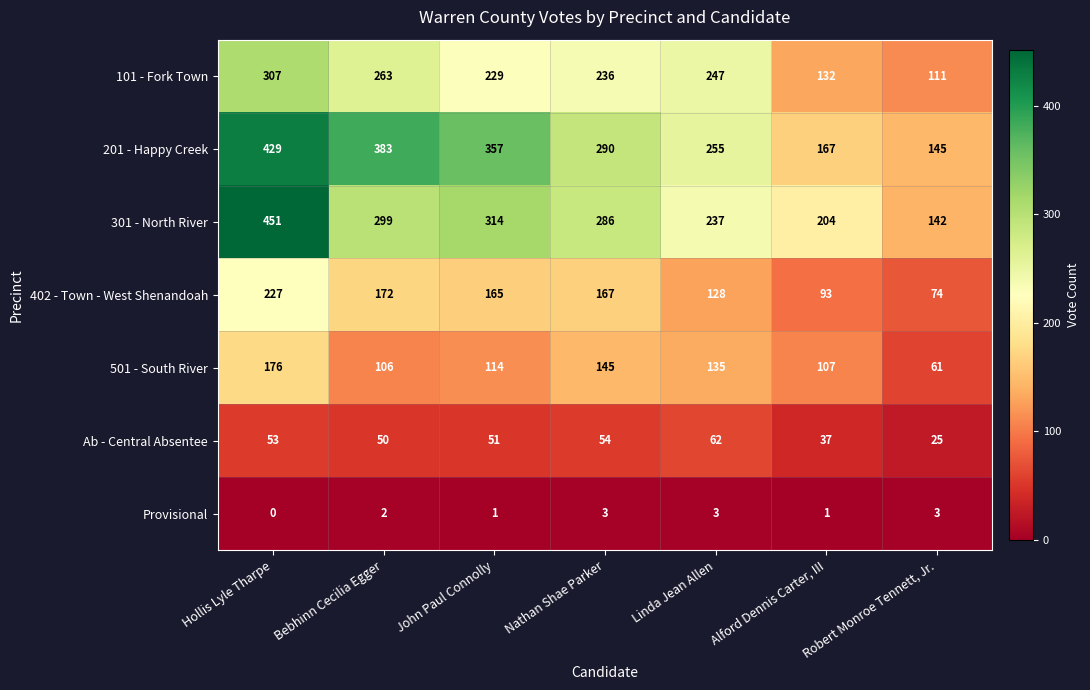

Where does the 501 - South River series first go above 114?

Hollis Lyle Tharpe